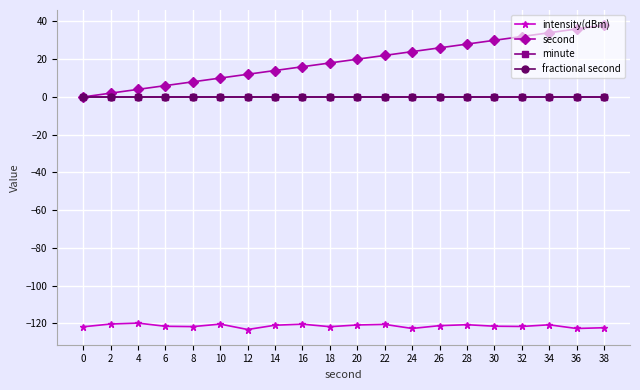

Is this an area chart (filled region under the line)?

No